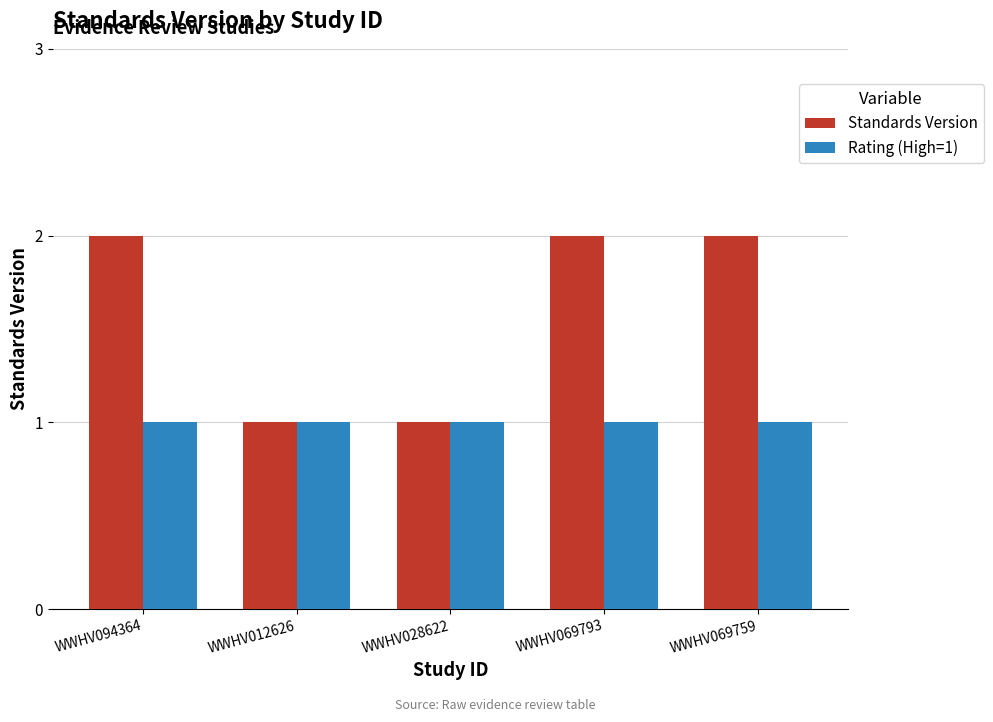

How many data points in Standards Version are less than 2?

2